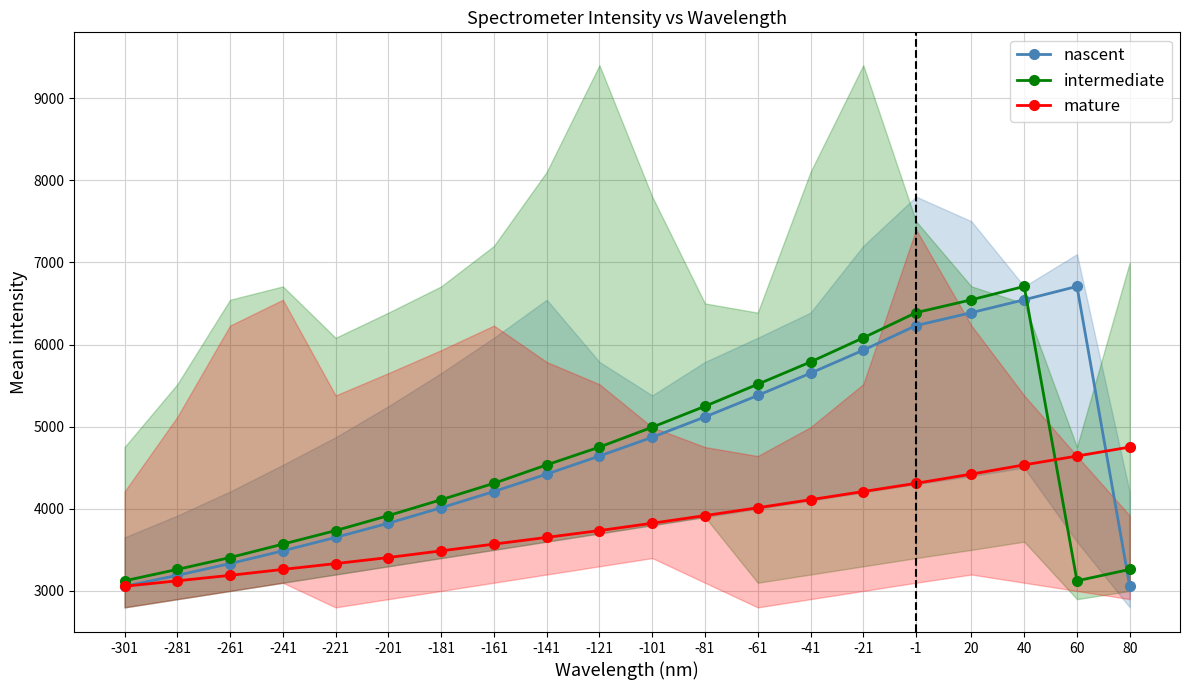

What are all the series names shown in the legend?

nascent, intermediate, mature